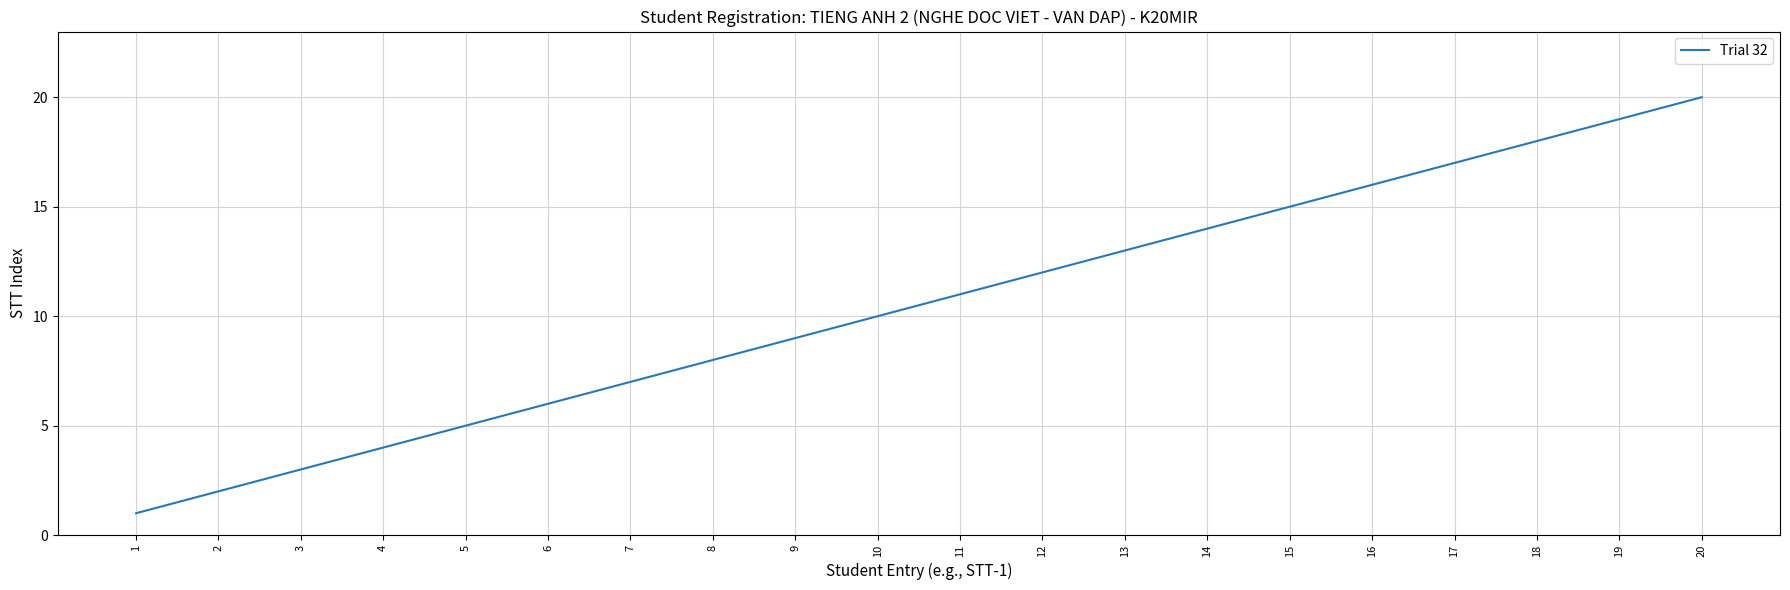

Does the chart have visible grid lines?

Yes